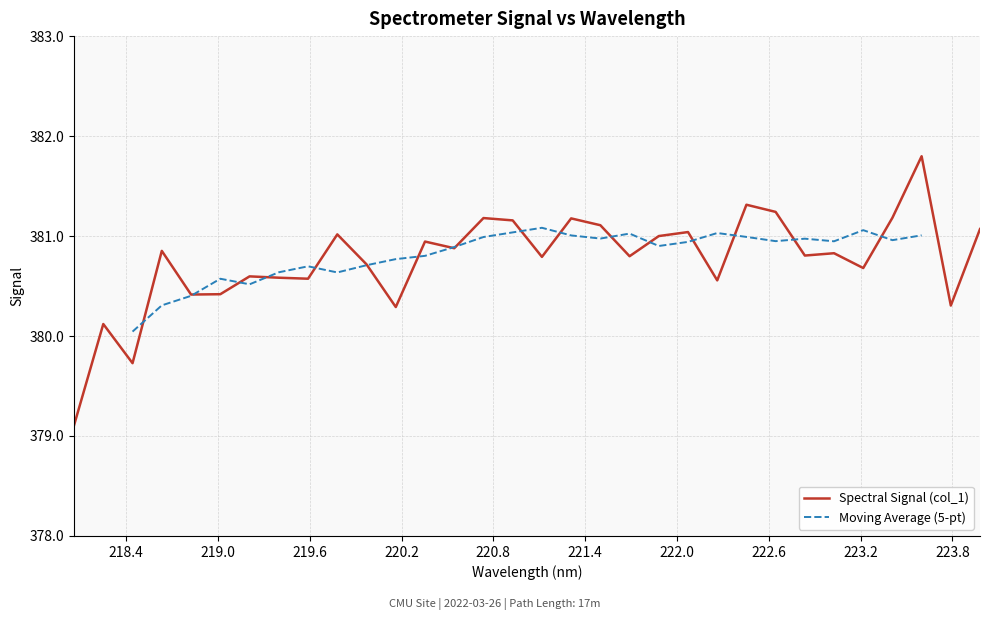

Reading left to right, list all the values displayed in this chart.

379.1	380.1	379.7	380.9	380.4	380.4	380.6	380.6	380.6	381.0	380.7	380.3	380.9	380.9	381.2	381.2	380.8	381.2	381.1	380.8	381.0	381.0	380.6	381.3	381.2	380.8	380.8	380.7	381.2	381.8	380.3	381.1